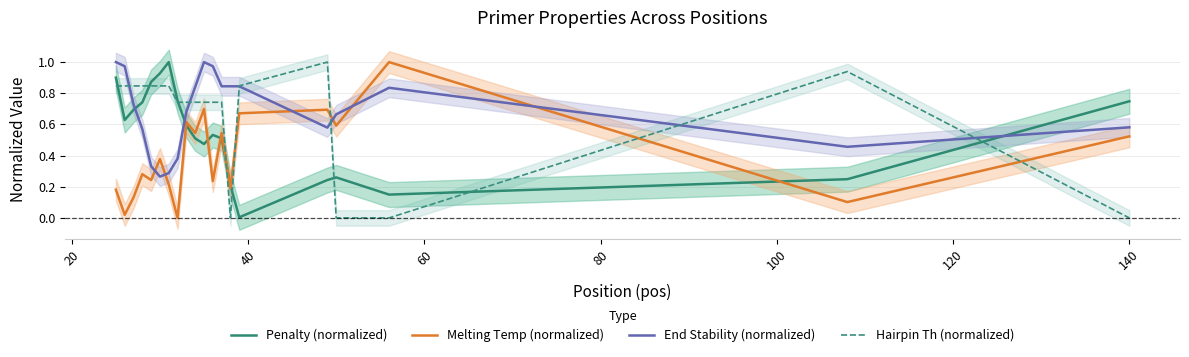

The End Stability (normalized) series shows 0.4 at 100. True or false?

False